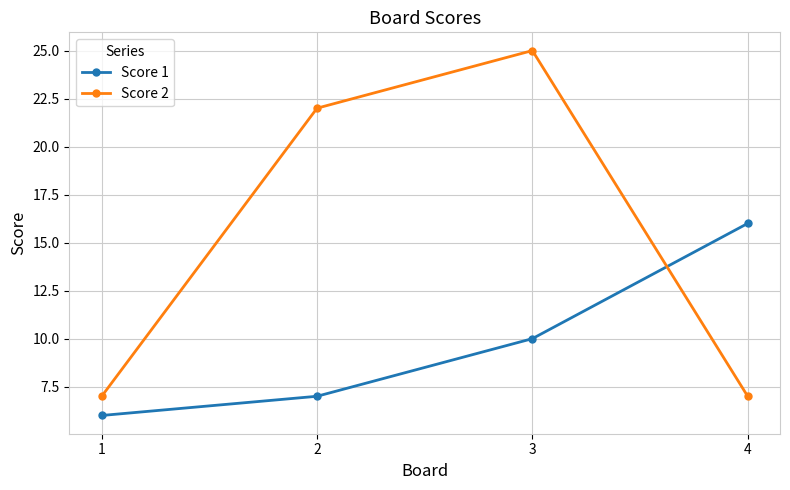

How many lines are shown in the chart?

2